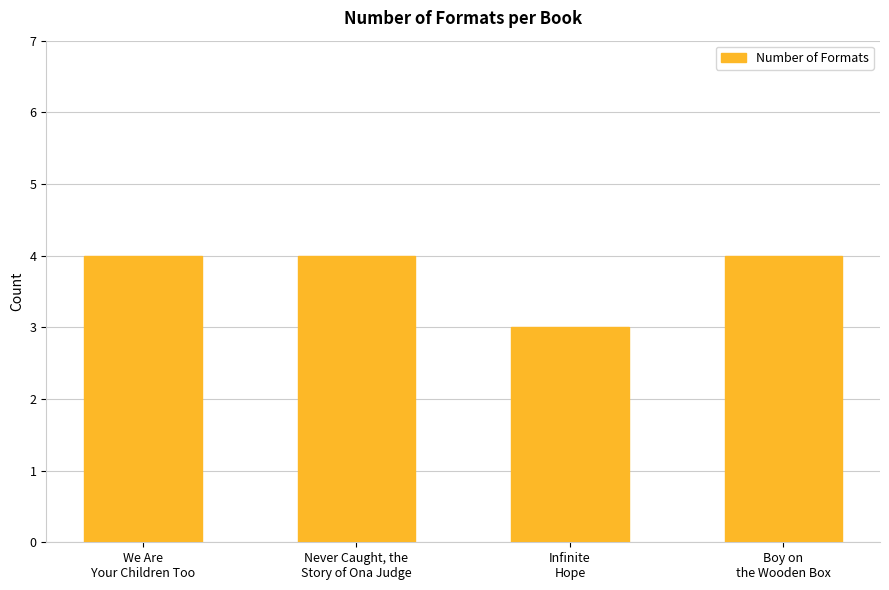

Where is the data nearest to the value 3?

Infinite
Hope